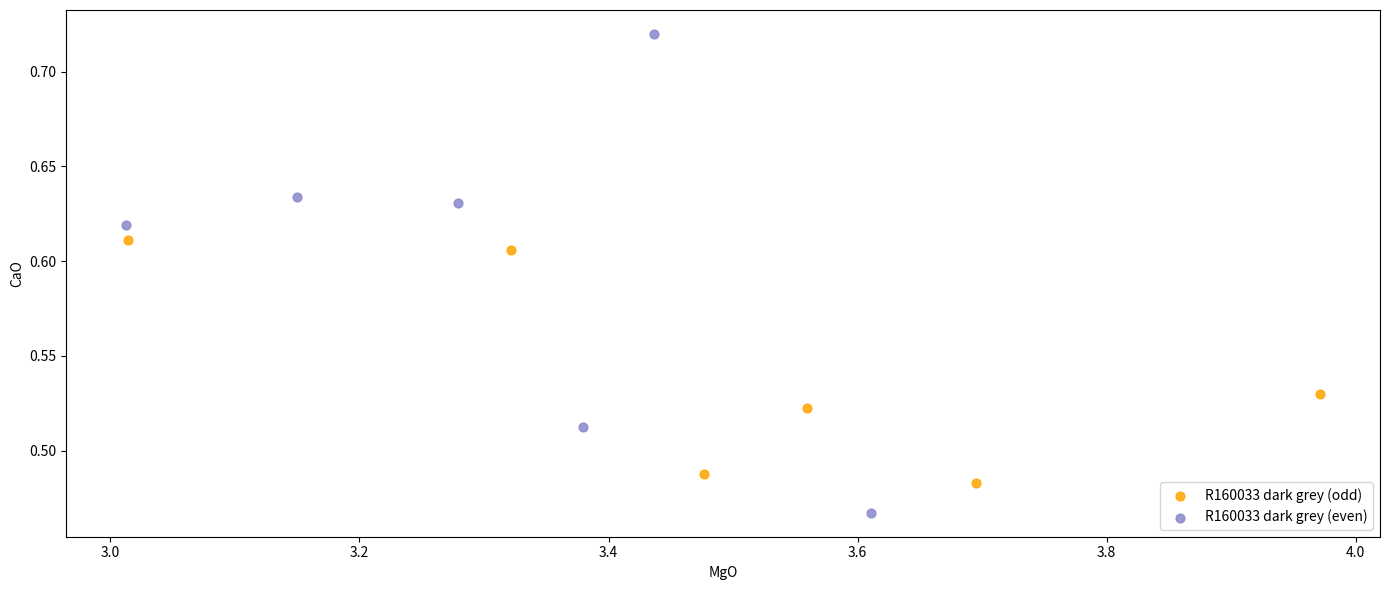

Which series reaches the maximum Y coordinate?

R160033 dark grey (even)